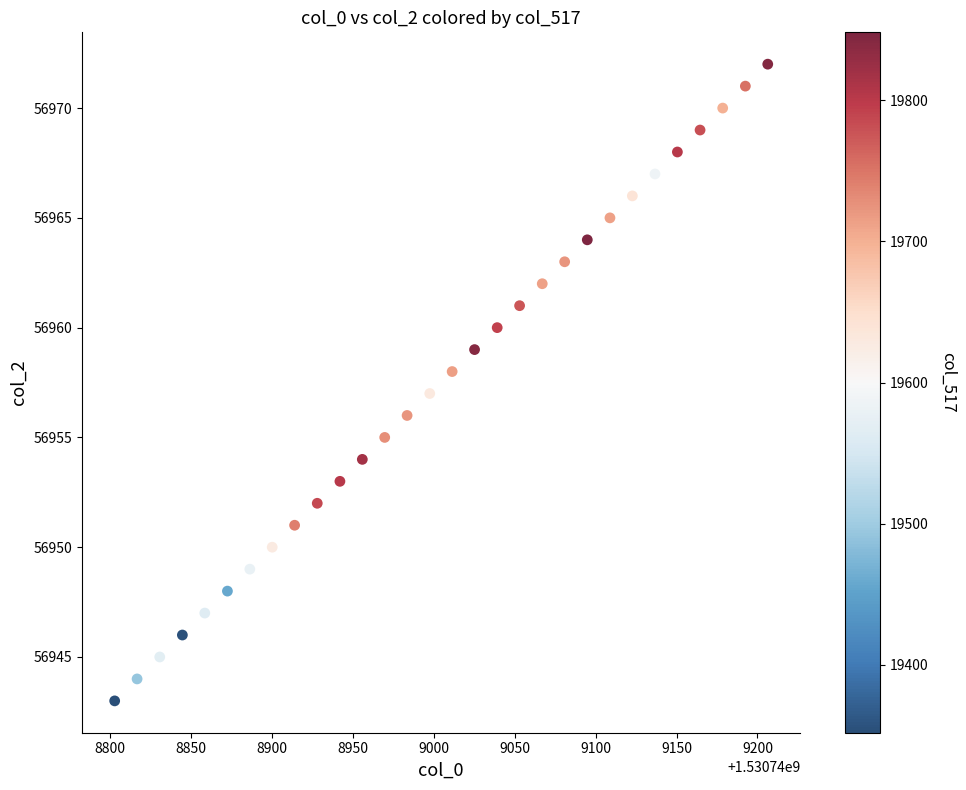

What is the range of Y values (max minus min)?

29